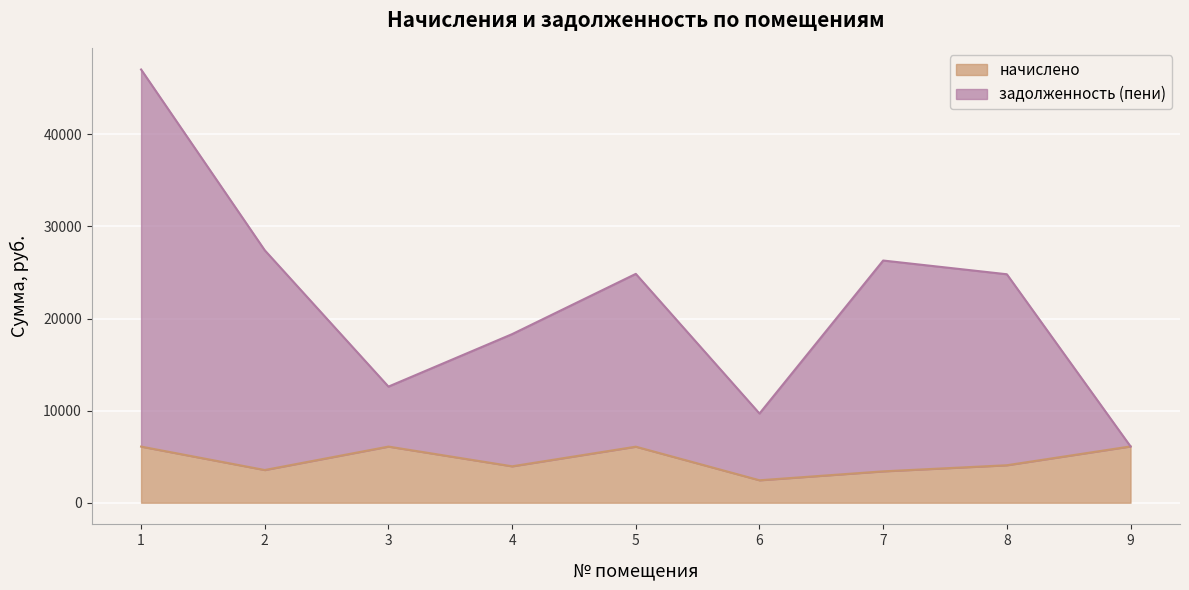

Where does the начислено series first go above 4070?

1